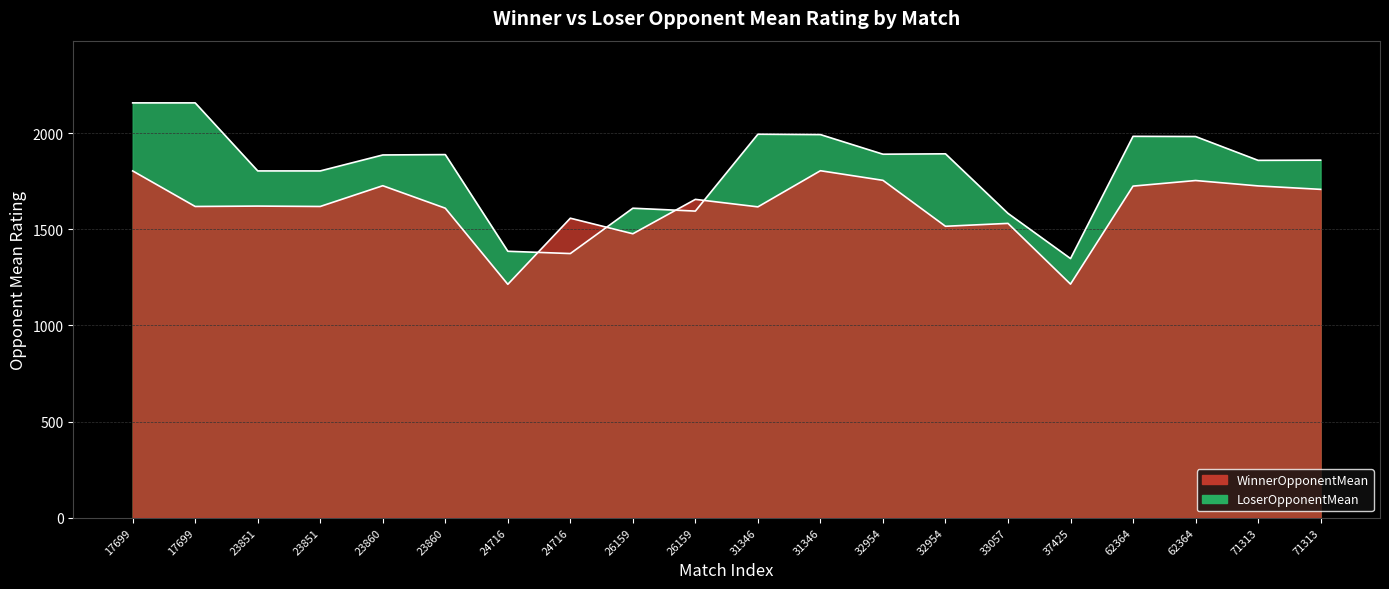

What value does the LoserOpponentMean series have at 62364?

1983